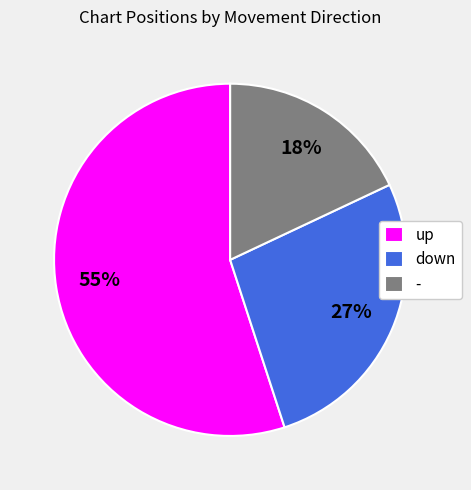

Approximately how many times larger is the value at down compared to -?

1.5